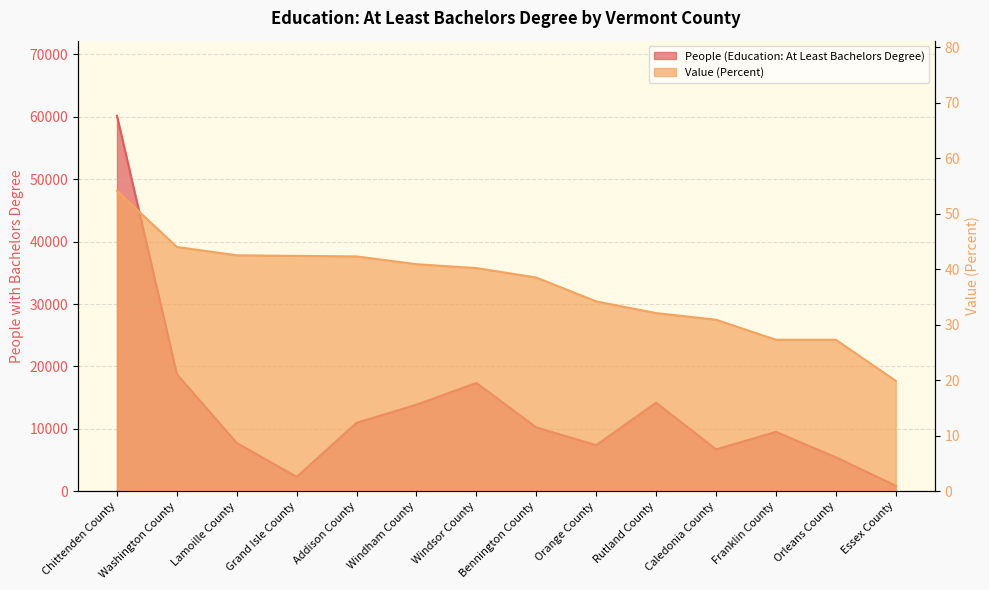

Is the value of People (Education: At Least Bachelors Degree) at Addison County greater than the value of Value (Percent) at Essex County?

Yes